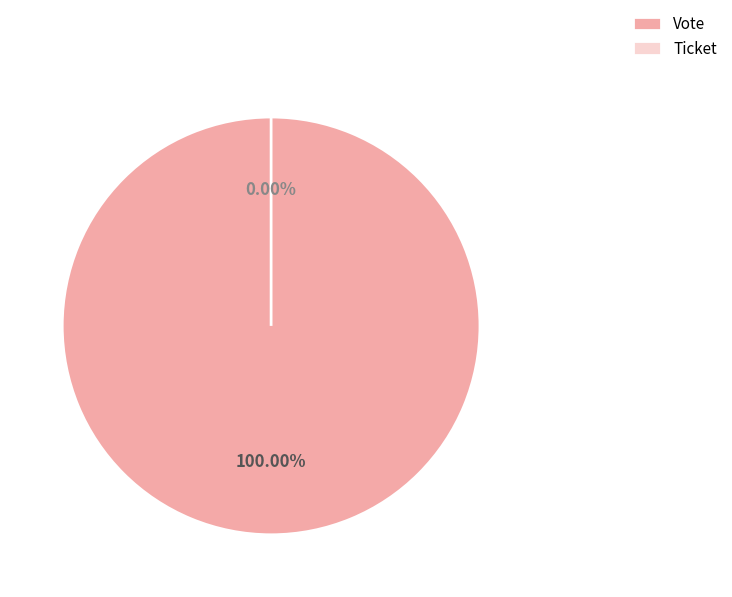

Is there any slice that represents more than half of the pie?

Yes